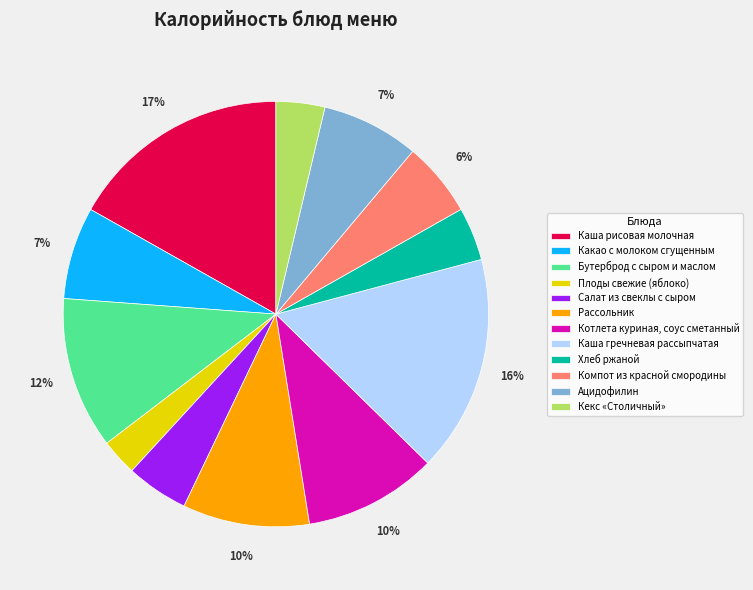

What is the ratio of the value at Каша гречневая рассыпчатая to the value at Котлета куриная, соус сметанный?

1.6